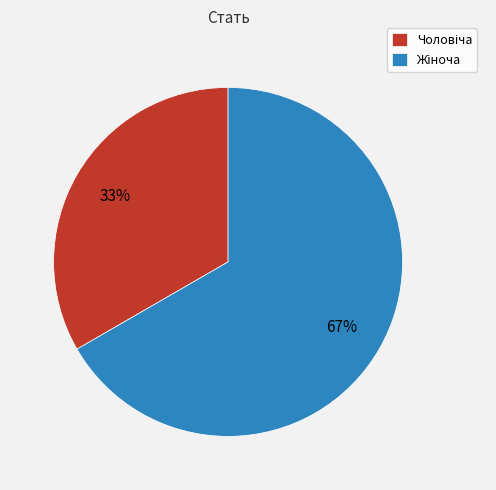

How many slices are in this pie chart?

2